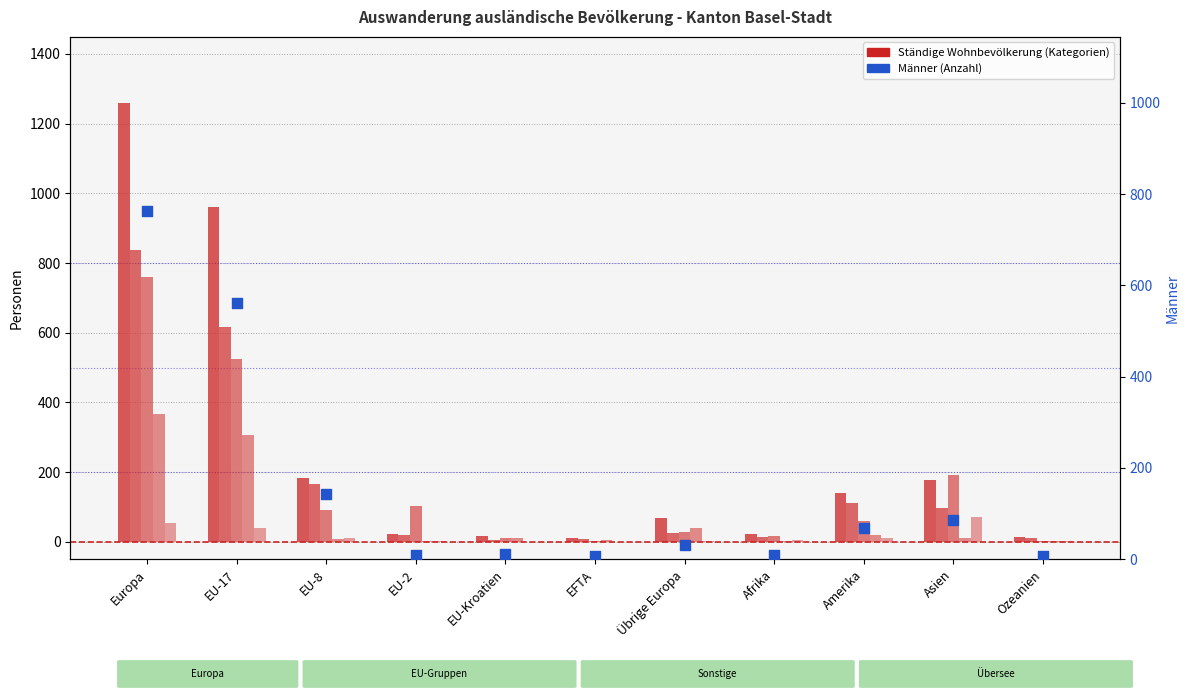

Which series has the largest Y range (max minus min)?

Total ständige